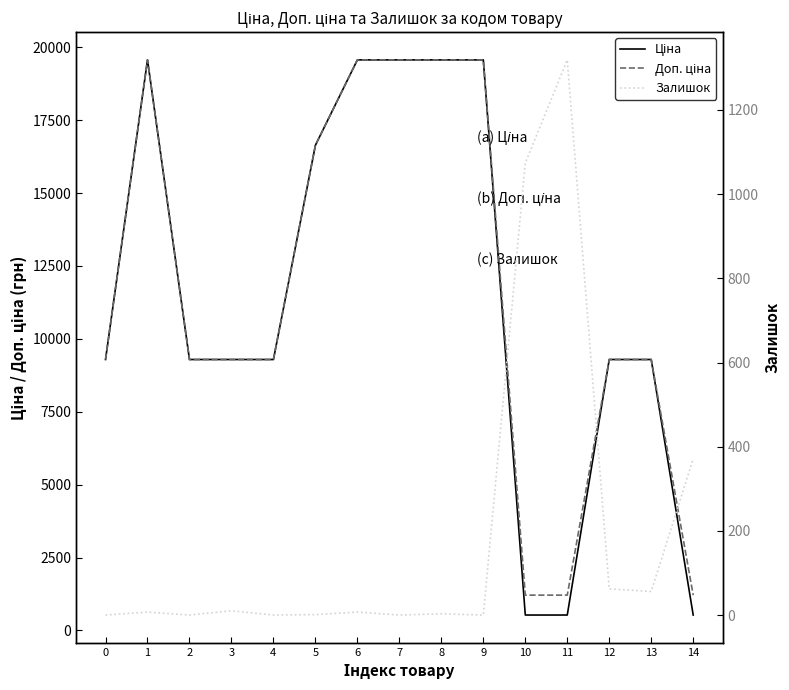

True or false: Доп. ціна and Ціна intersect in this chart.

False